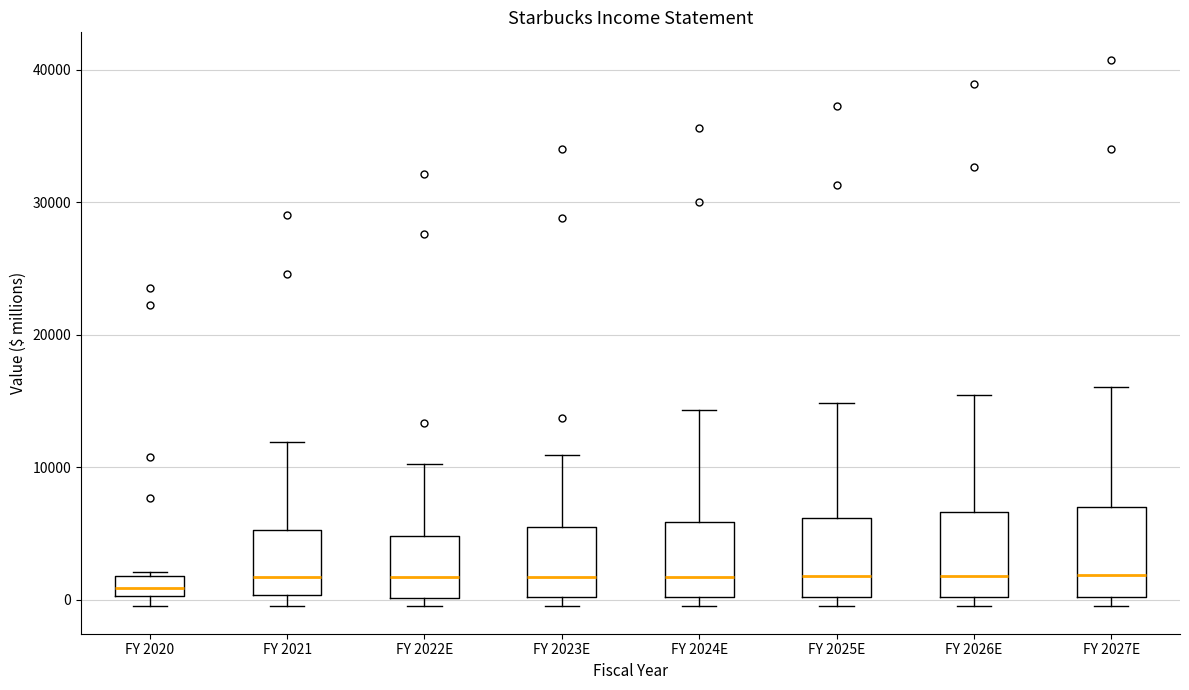

Where does the median line of the box for FY 2021 sit on the y-axis? The values are not printed on the chart, so give them approximately, as read against the axis.

2000